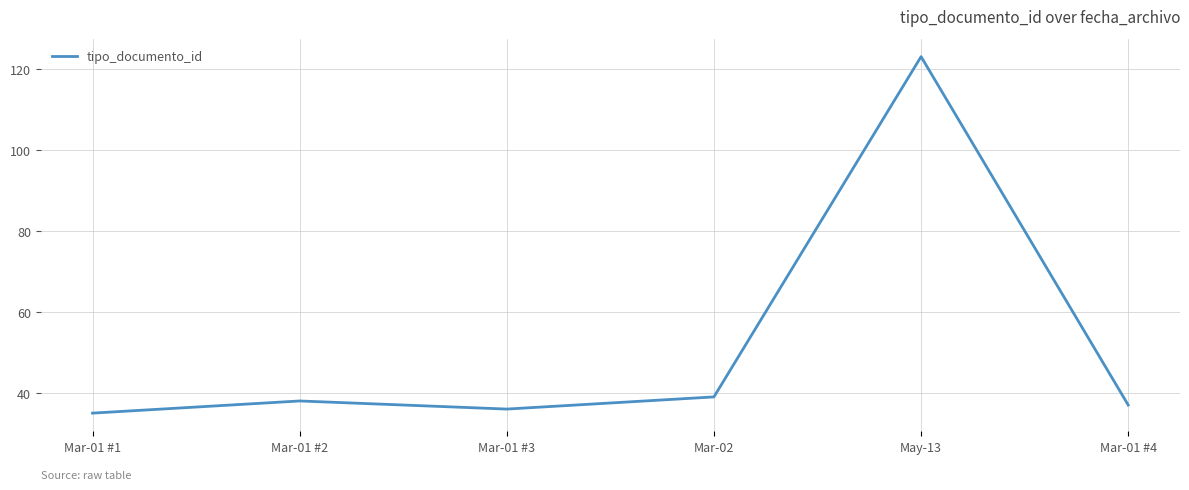

How many interior local peaks (higher than both neighbors) does the data have?

2